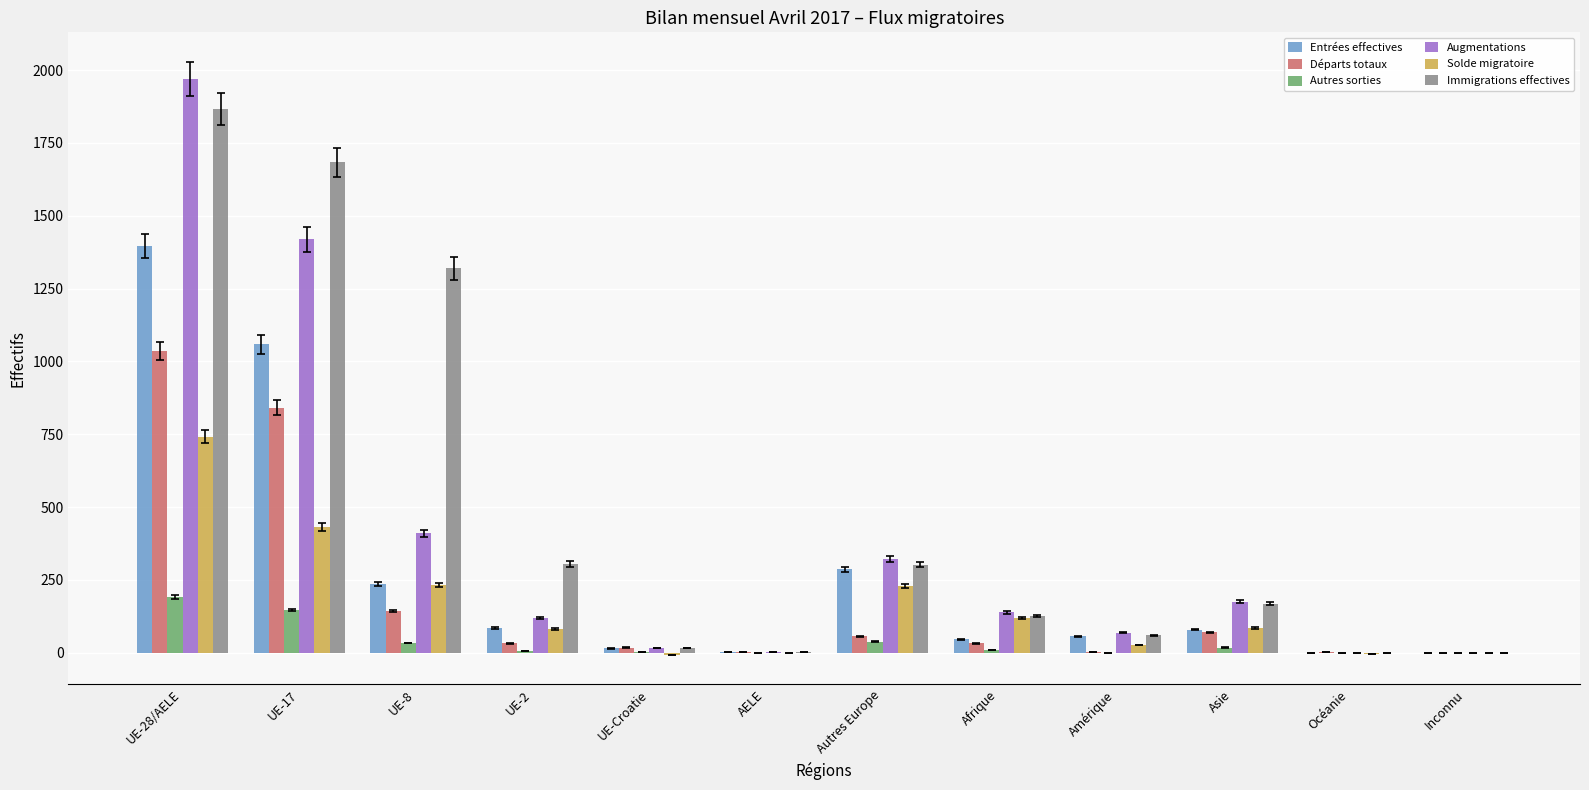

How many categories are shown in the chart?

12